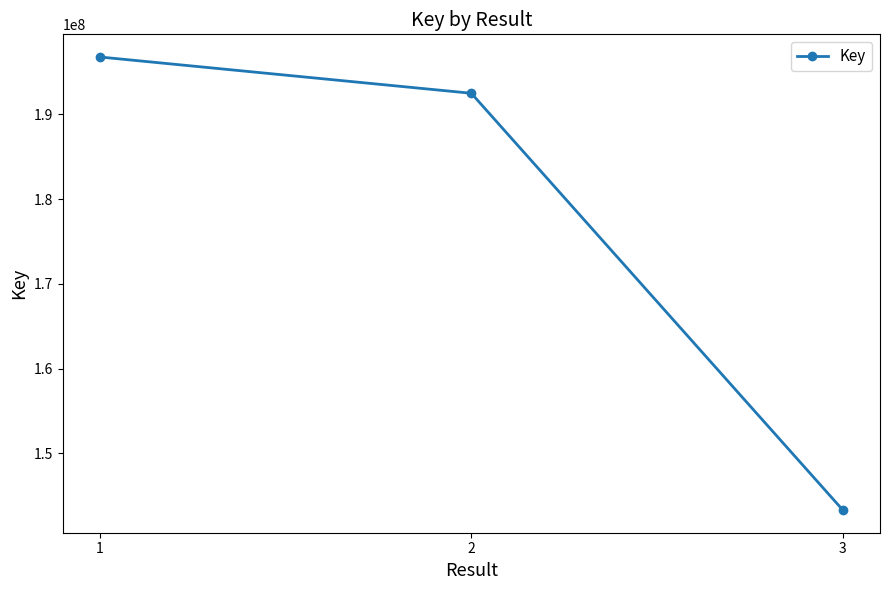

Is this an area chart (filled region under the line)?

No